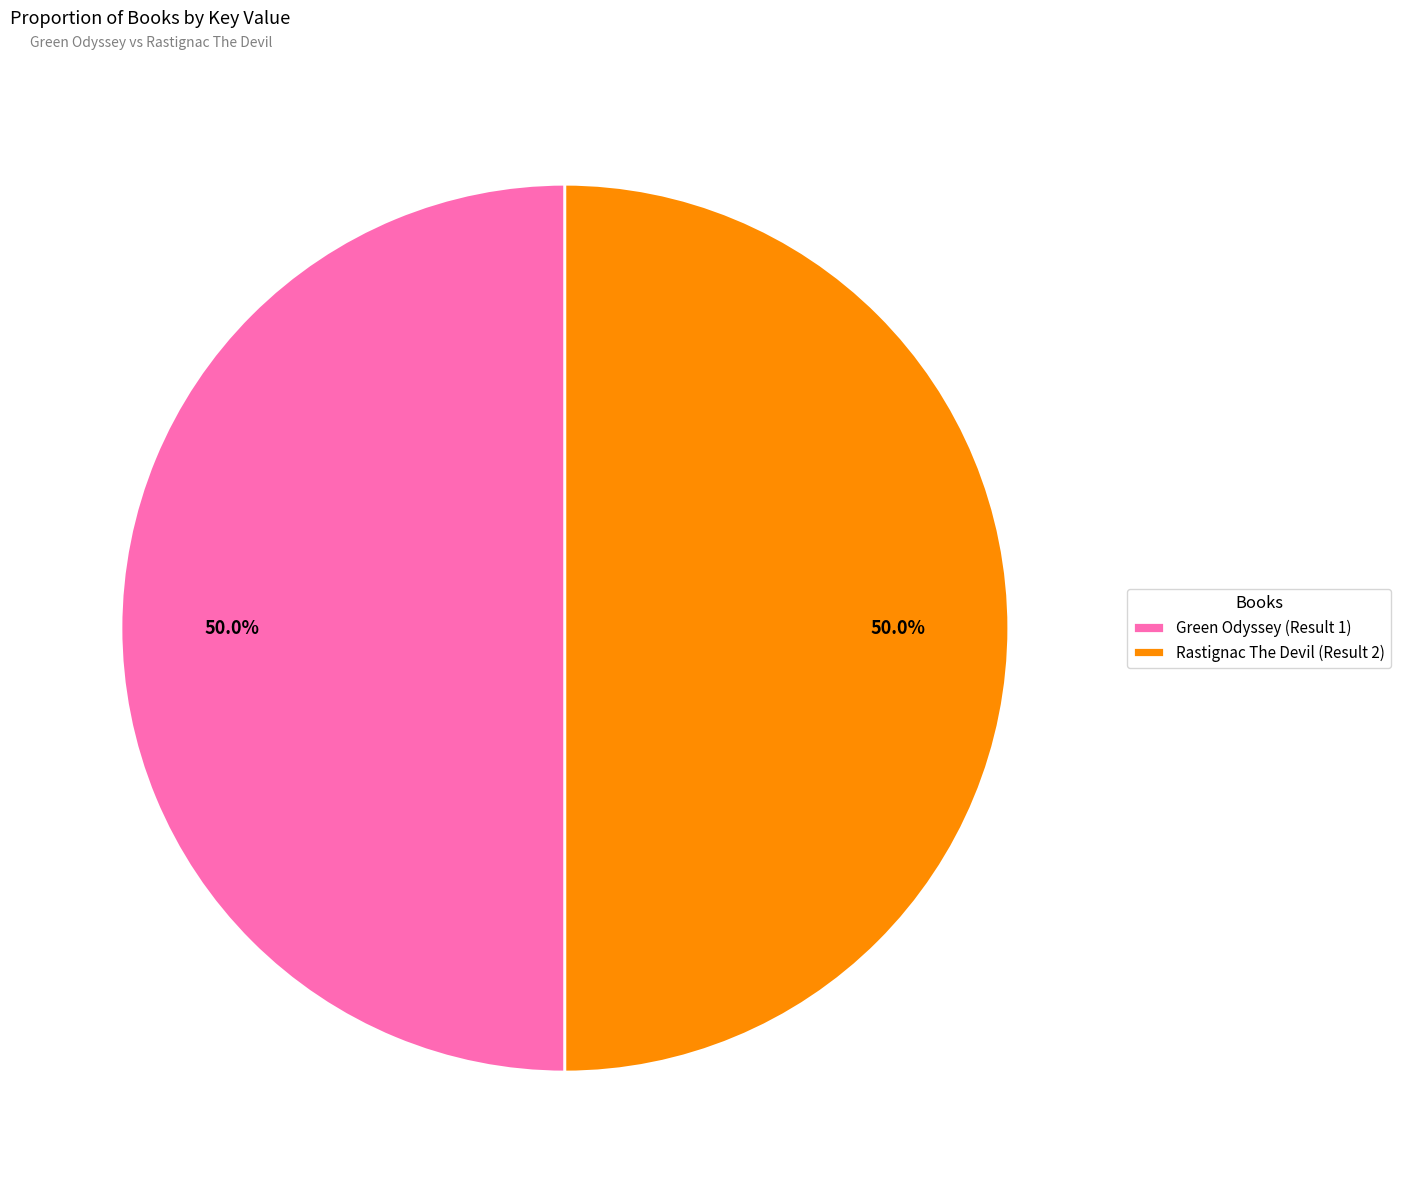

The Green Odyssey (Result 1) slice represents 58% of the pie. True or false?

False